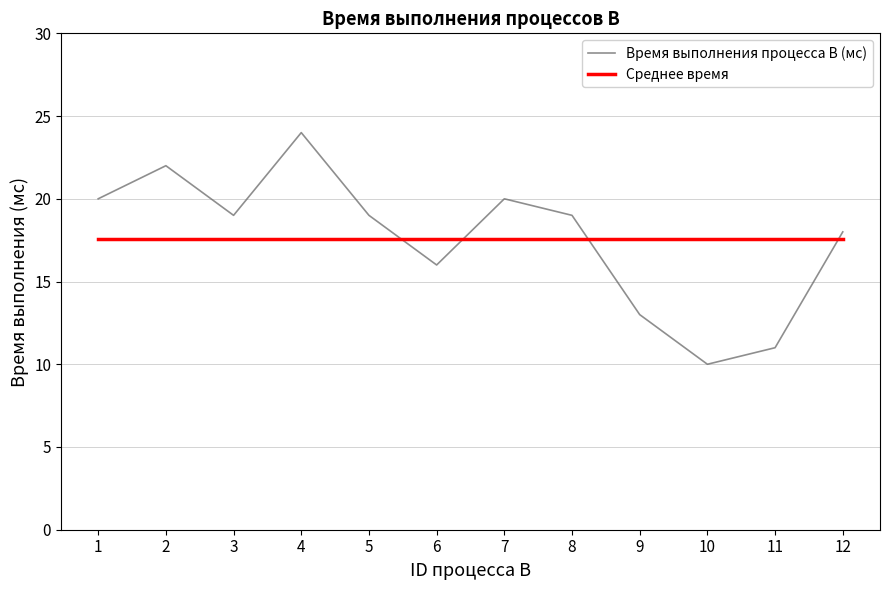

At which category is the sum across all series the highest?

4